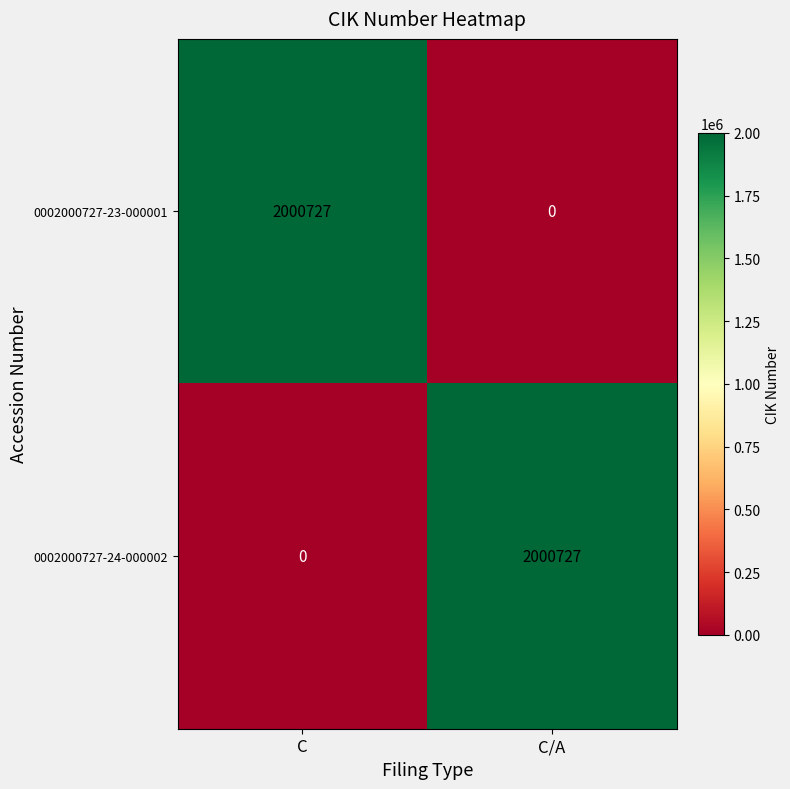

What is the difference between the highest and lowest values at C?

2000727